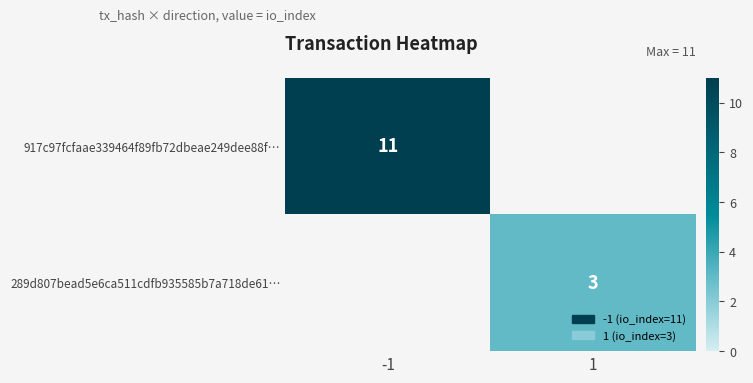

Is the value of 289d807bead5e6ca511cdfb935585b7a718de61… at 1 greater than the value of 917c97fcfaae339464f89fb72dbeae249dee88f… at -1?

No